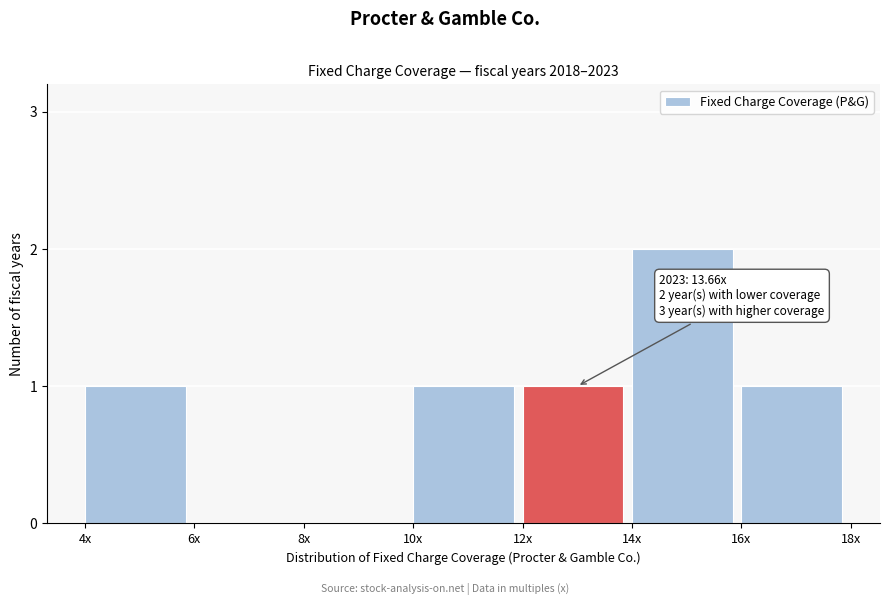

Reading right to left, what are all the values shown in this chart?

16x=1	14x=2	12x=1	10x=1	8x=0	6x=0	4x=1